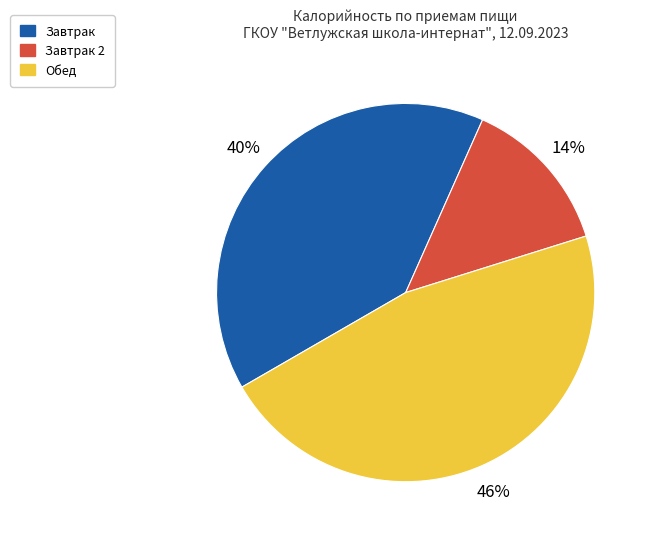

What percentage is the Завтрак slice, to the nearest percent?

40%